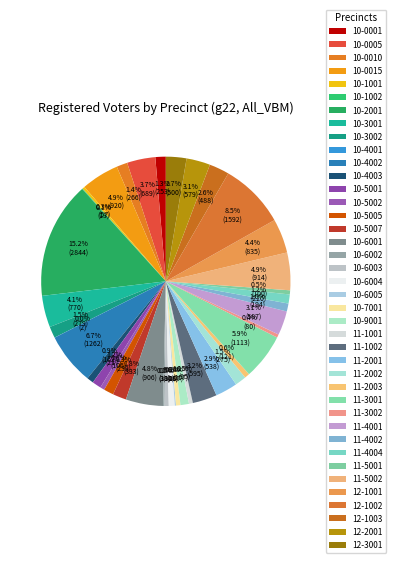

To the nearest percent, what percentage of the pie is 11-2003?

1%